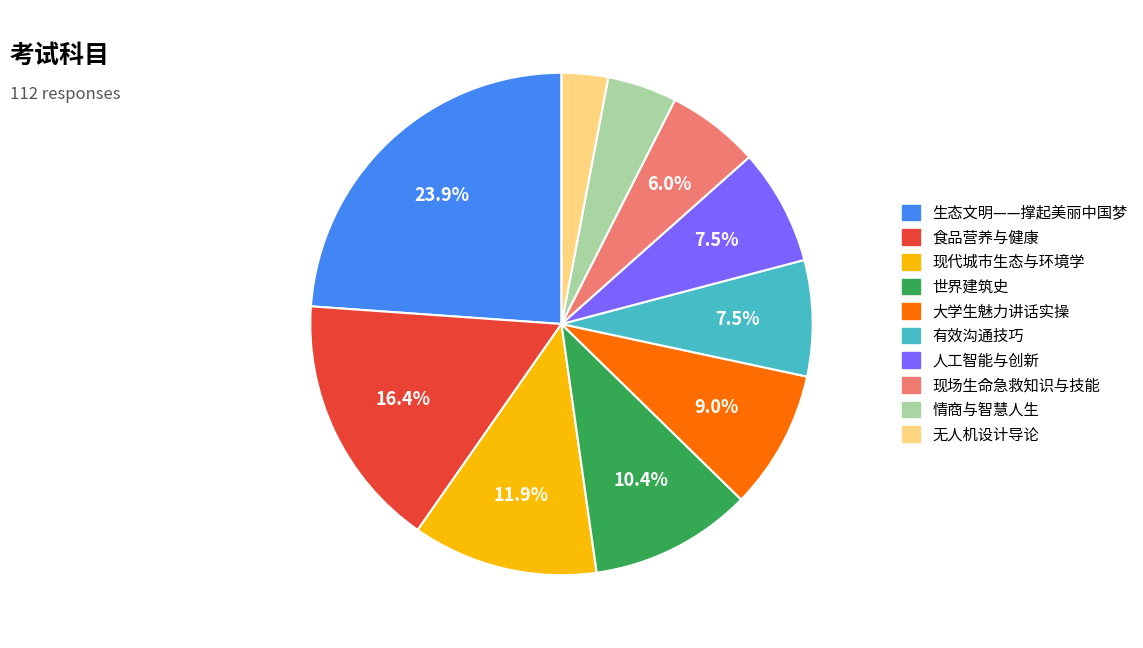

To the nearest percent, what is the combined percentage of 情商与智慧人生 and 食品营养与健康?

21%